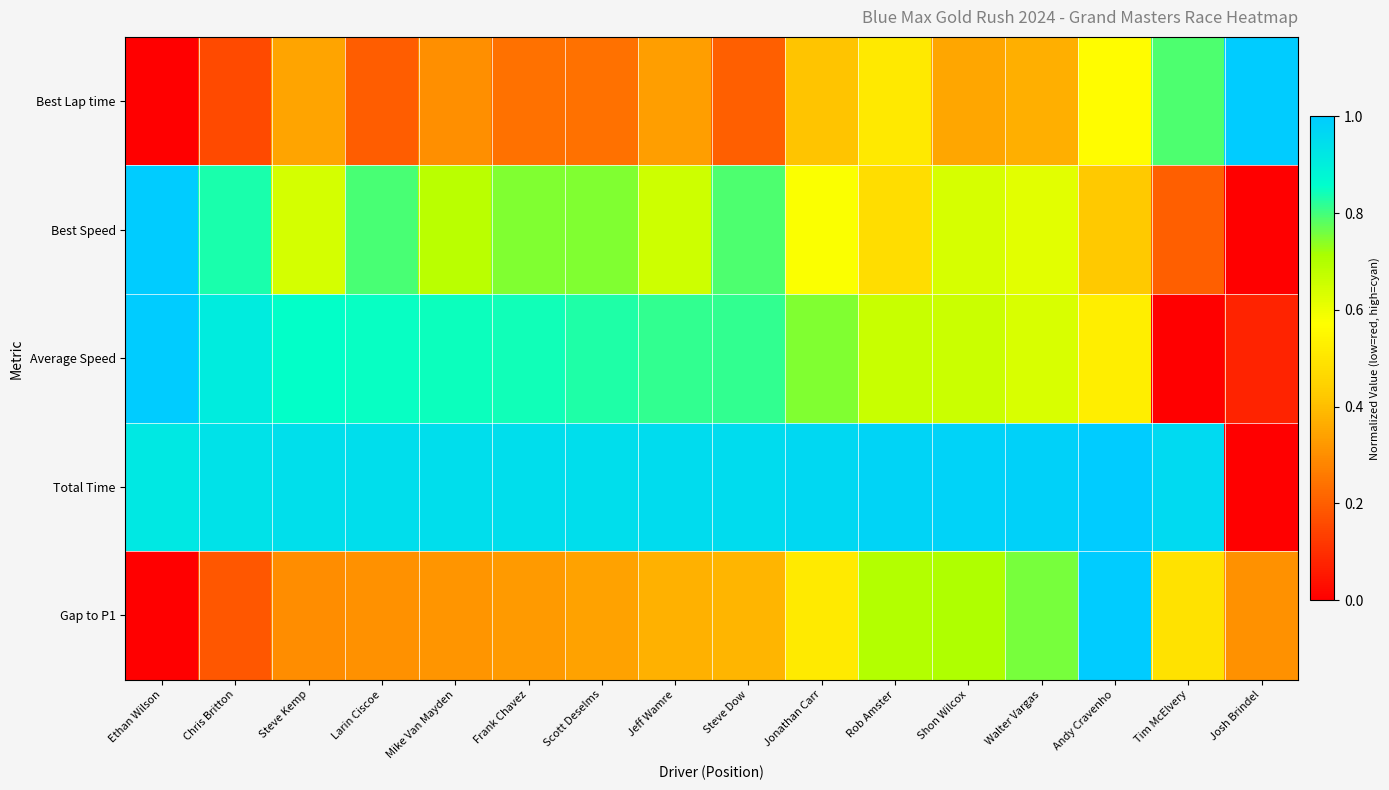

Rank the series at Rob Amster from highest to lowest value.

Total Time, Gap to P1, Average Speed, Best Lap time, Best Speed